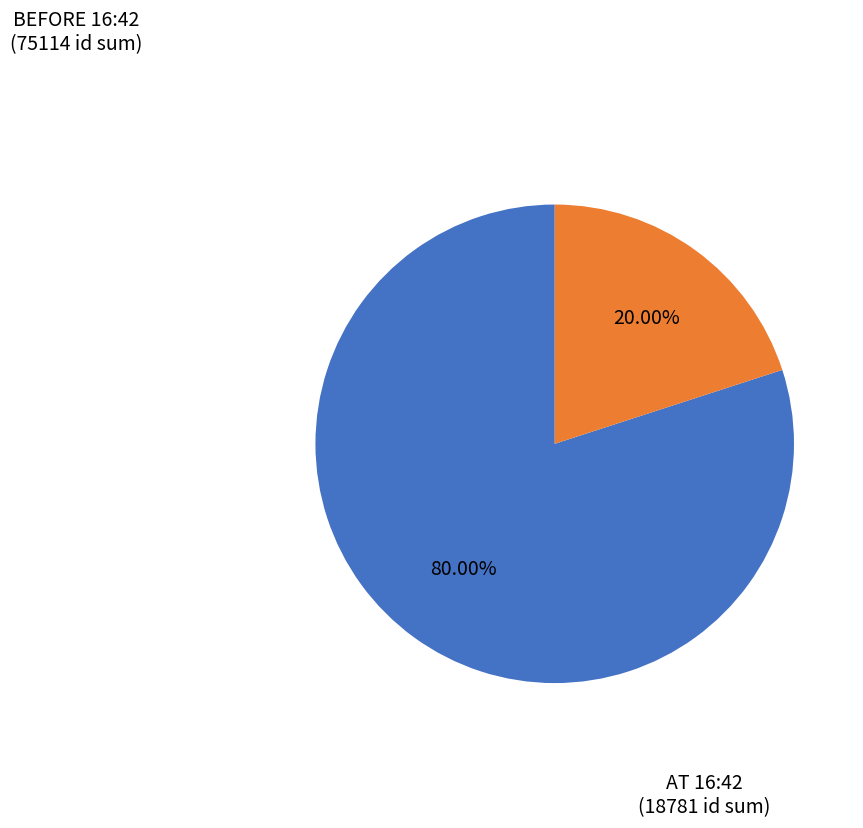

To the nearest percent, what is the average slice percentage?

50%